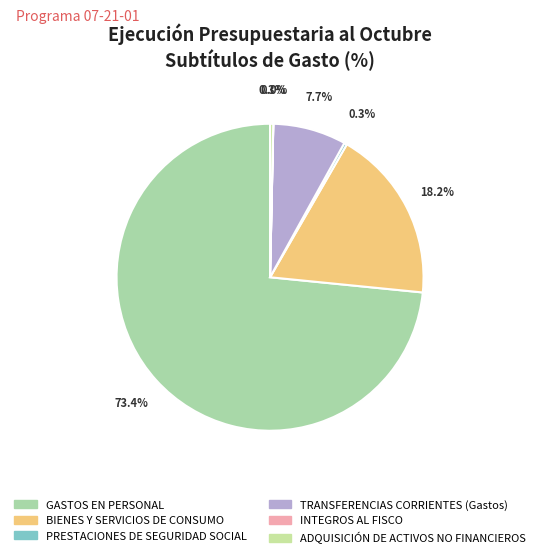

Between GASTOS EN PERSONAL and INTEGROS AL FISCO, which is larger?

GASTOS EN PERSONAL